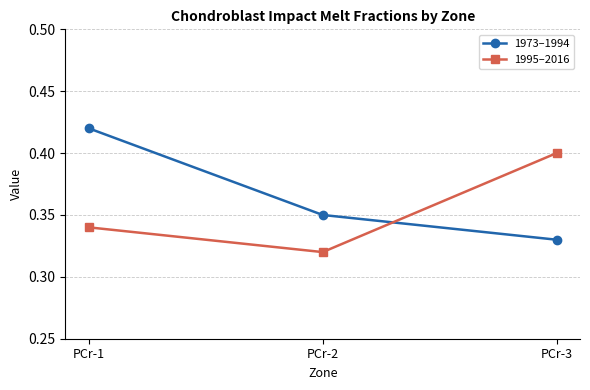

List the series in order of their peak value, lowest first.

1995–2016, 1973–1994